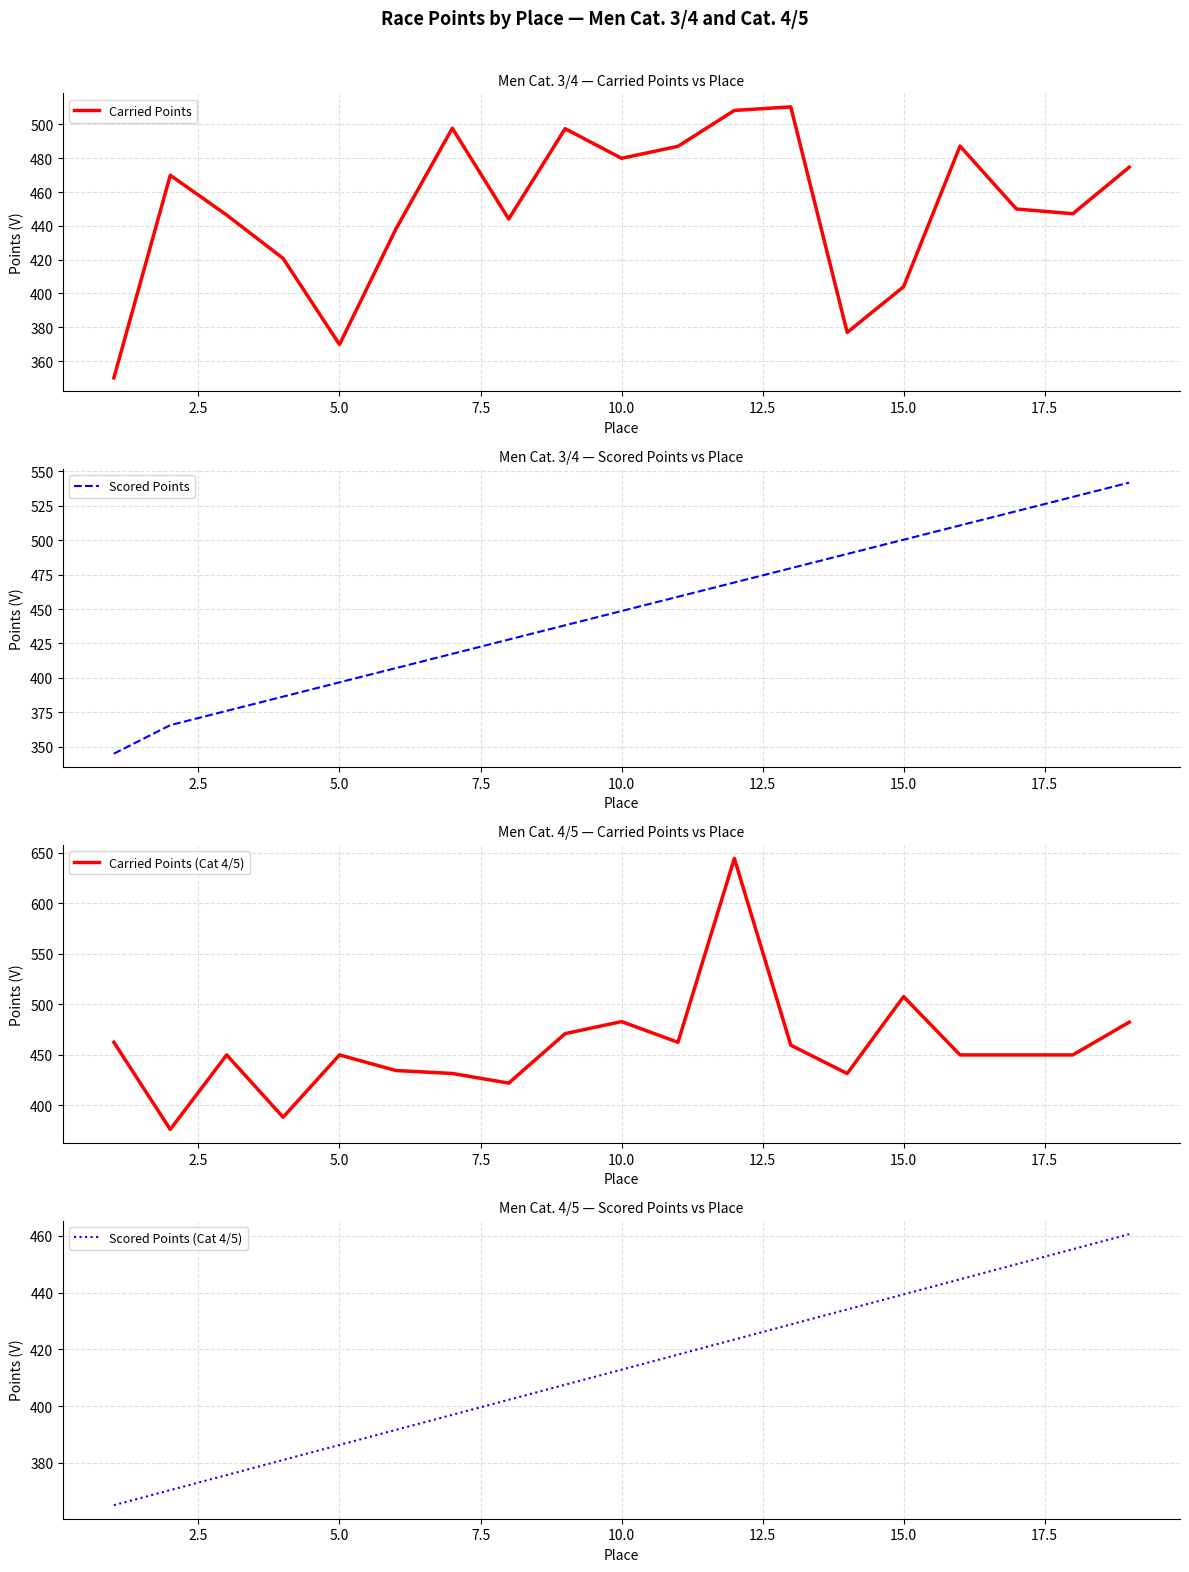

What is the highest value of the Scored Points series?

541.9